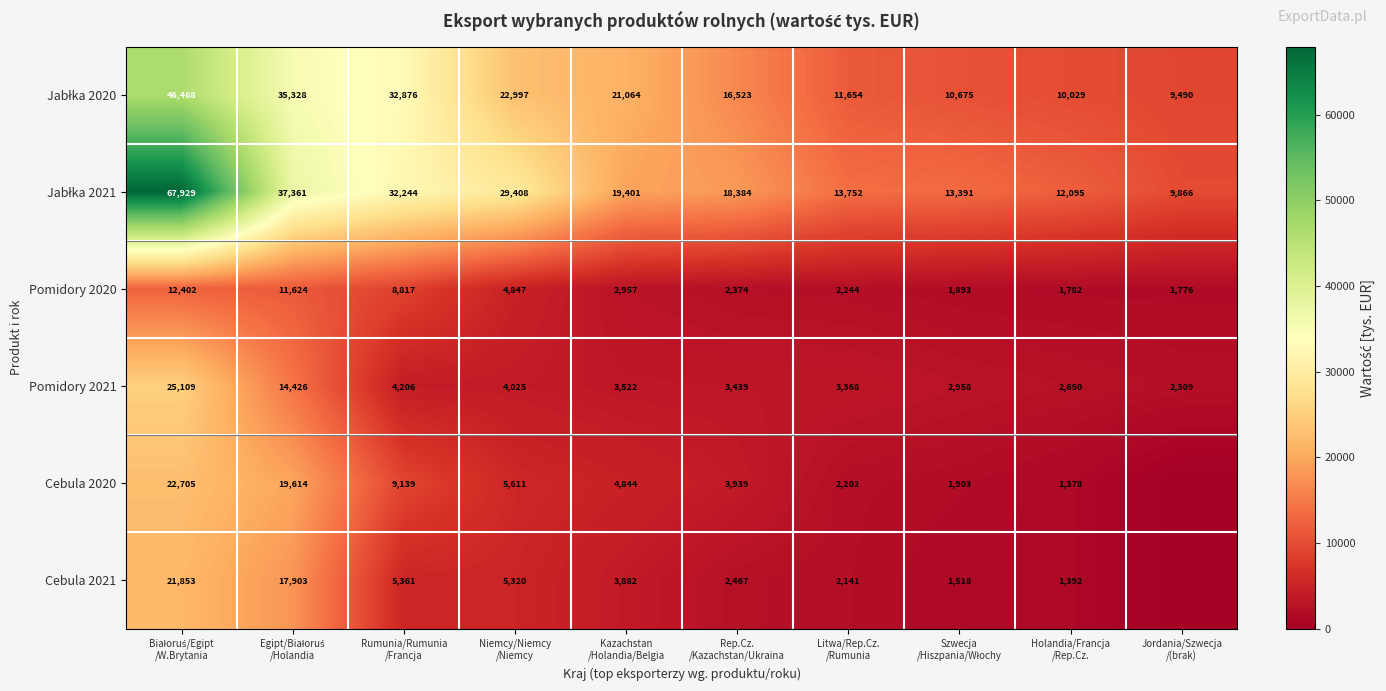

Which category has the lowest value across all series?

Jordania/Szwecja
/(brak)